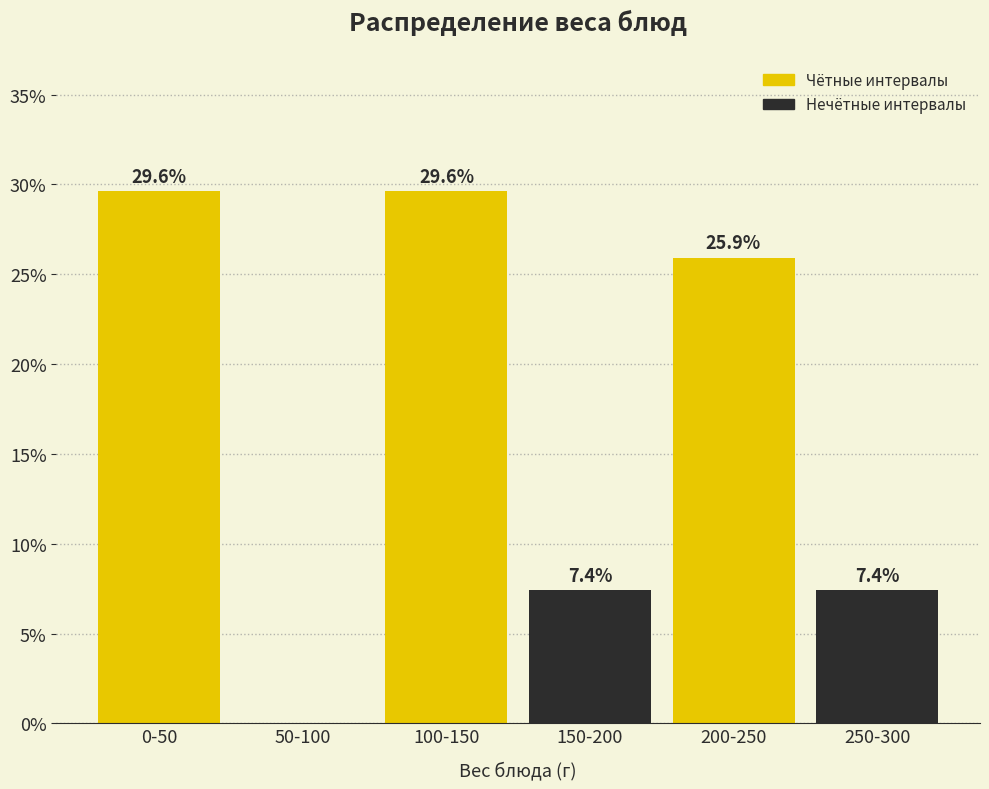

Reading left to right, extract all data points from this chart.

0-50=29.6	50-100=0.0	100-150=29.6	150-200=7.4	200-250=25.9	250-300=7.4